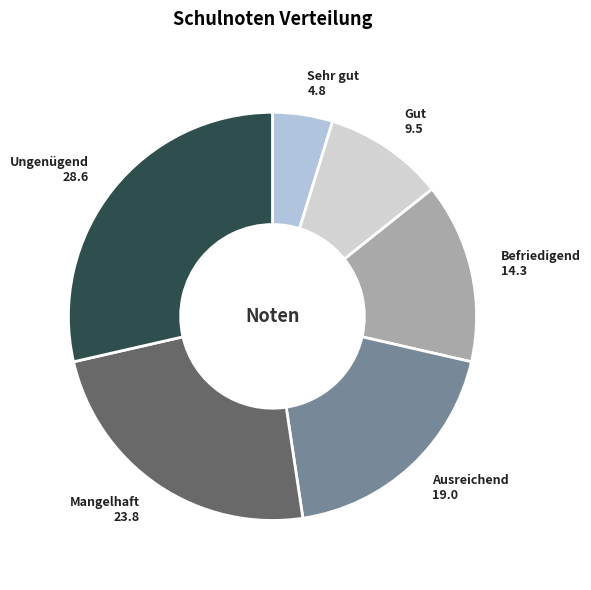

True or false: Ausreichend accounts for 12% of the total.

False